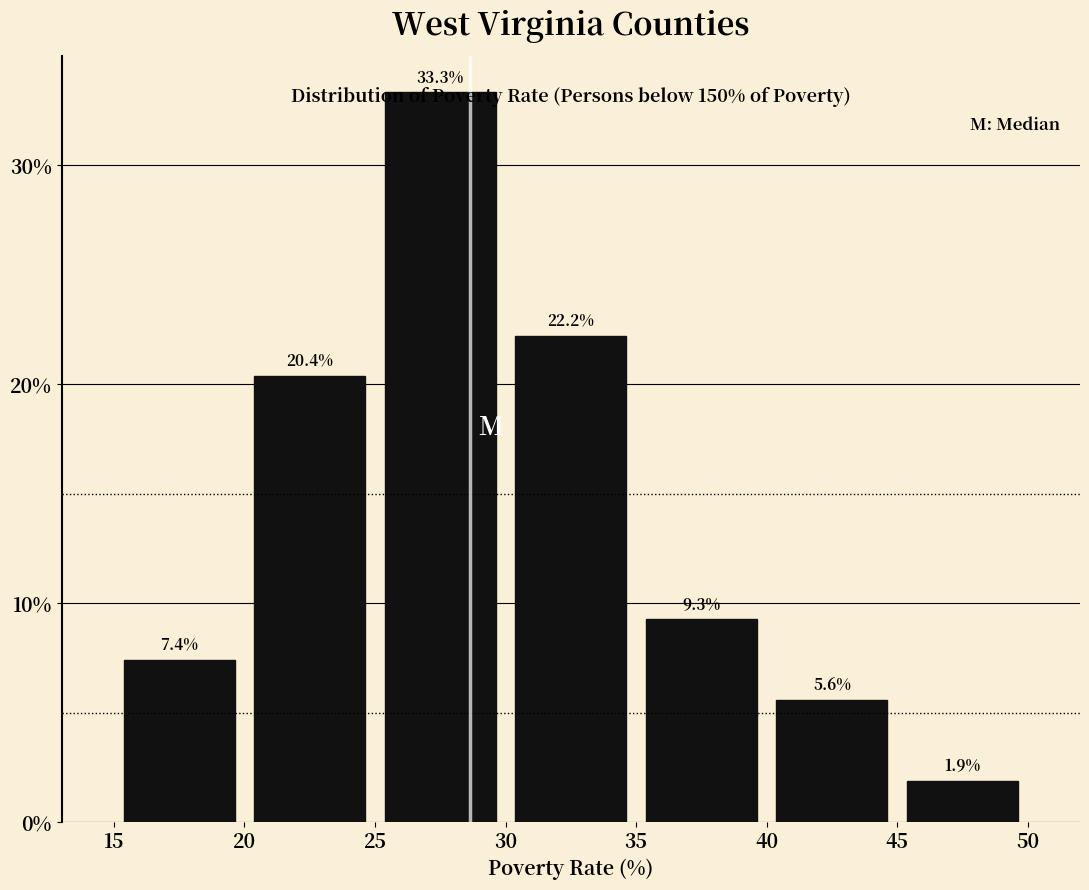

Which range on the x-axis has the tallest bar?

25 to 30